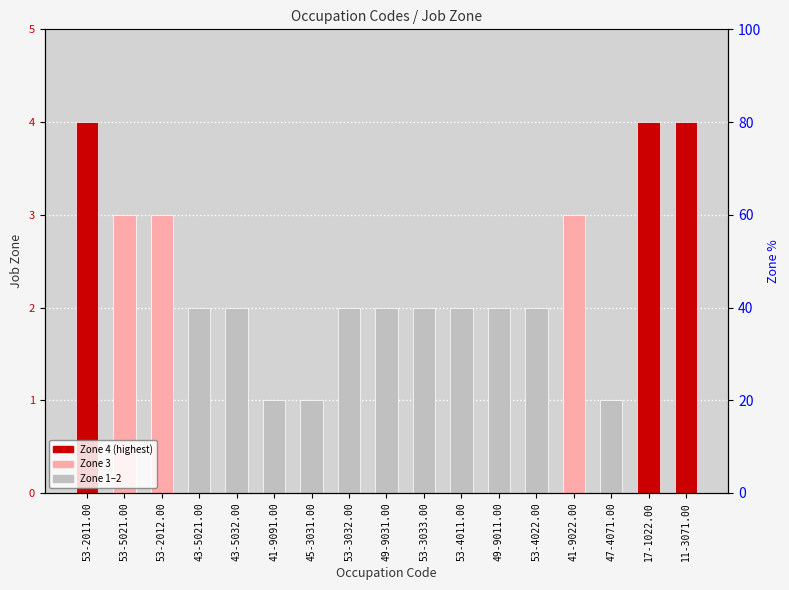

What is the difference between the maximum and minimum values?

3